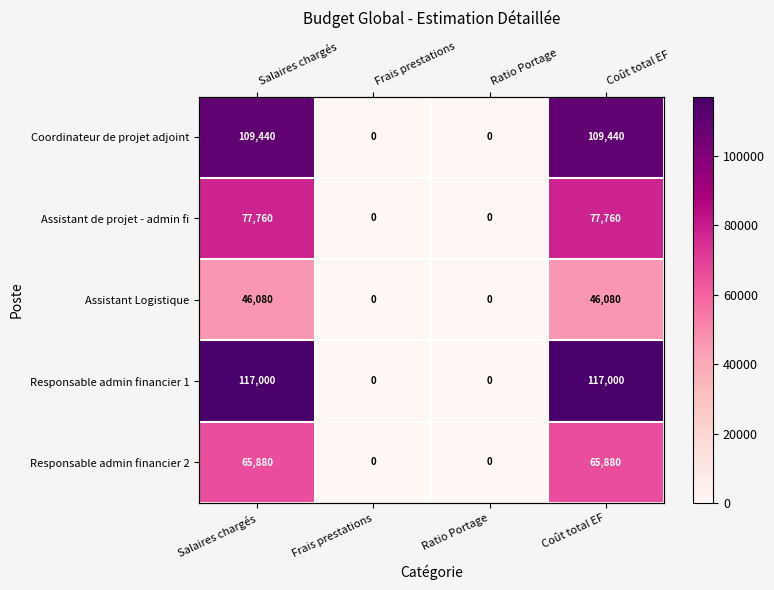

What is the sum of the Assistant Logistique values at Coût total EF and Ratio Portage?

46080